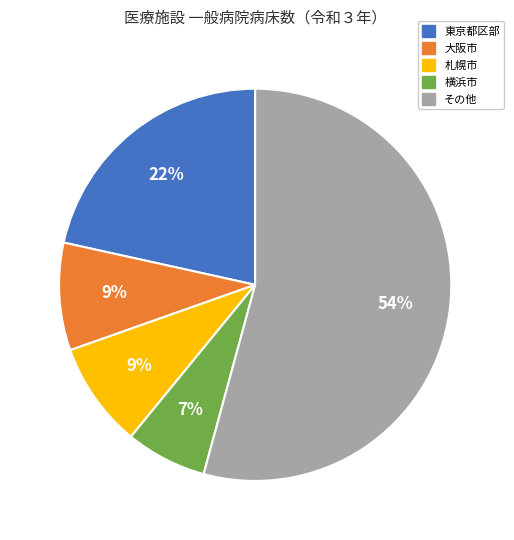

Is there any slice that represents more than half of the pie?

Yes